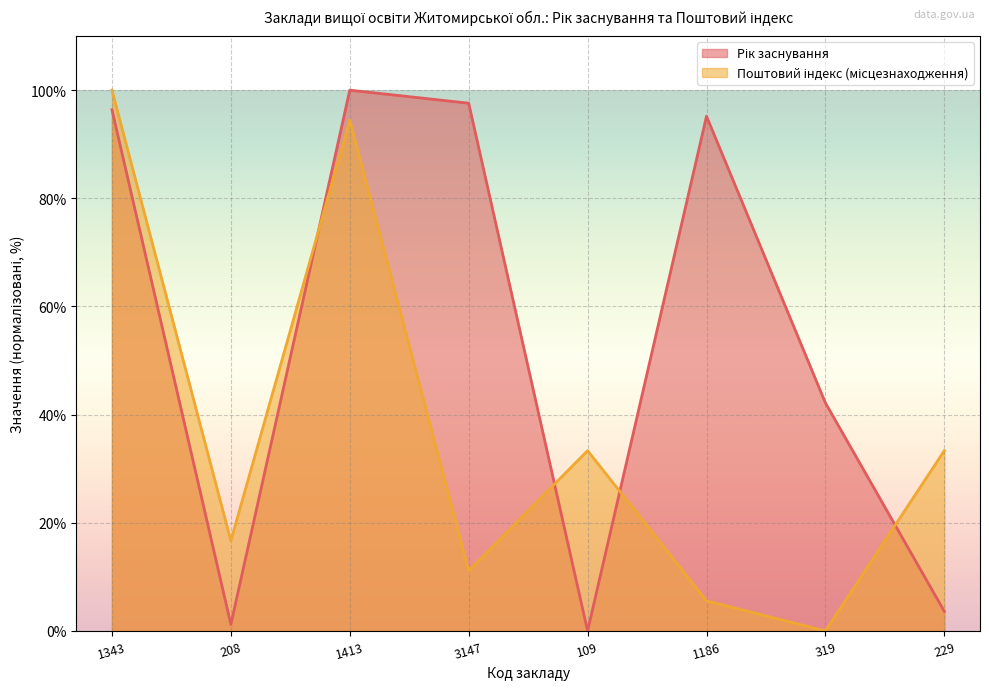

Which category has the lowest value across all series?

109